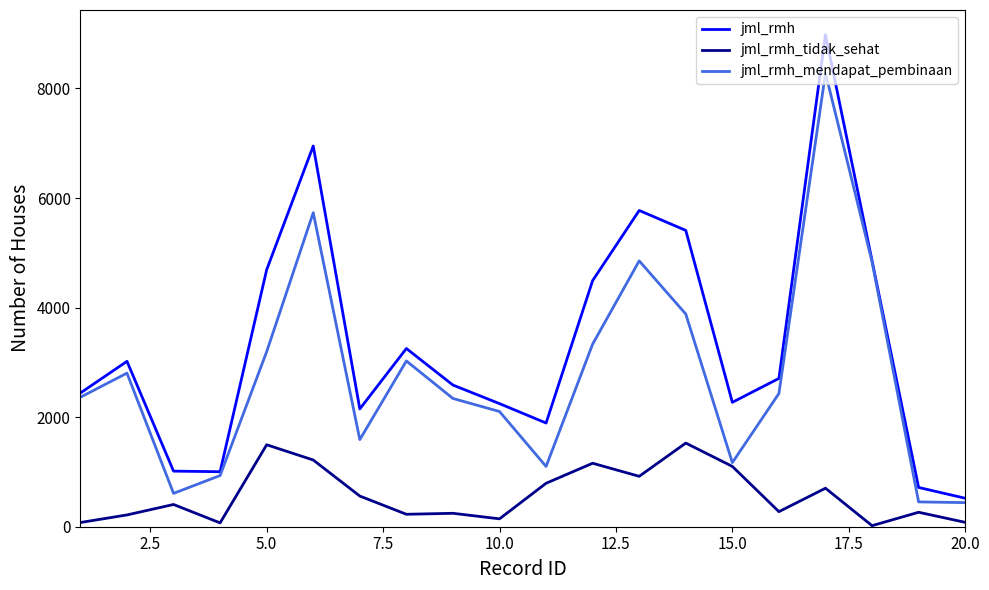

Which series has the largest total across all categories?

jml_rmh